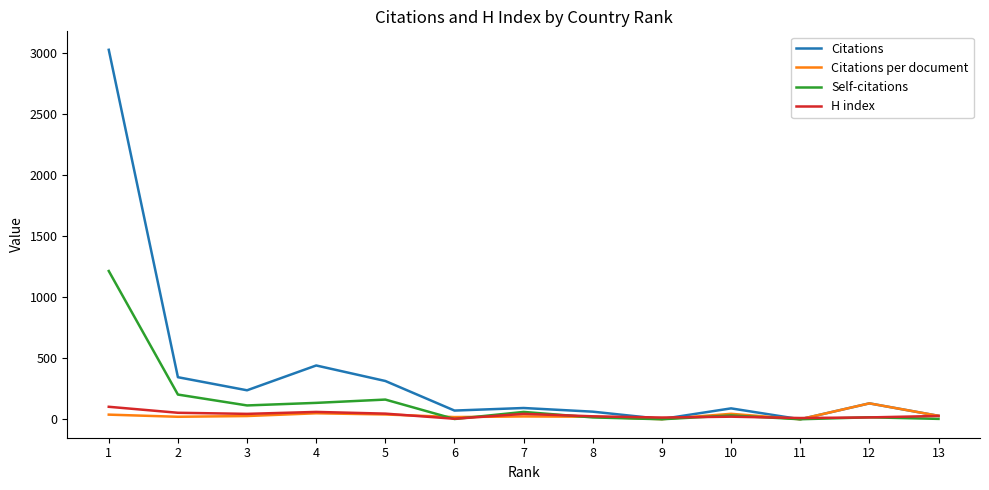

The value of Citations per document at 12 is 130.0. True or false?

True